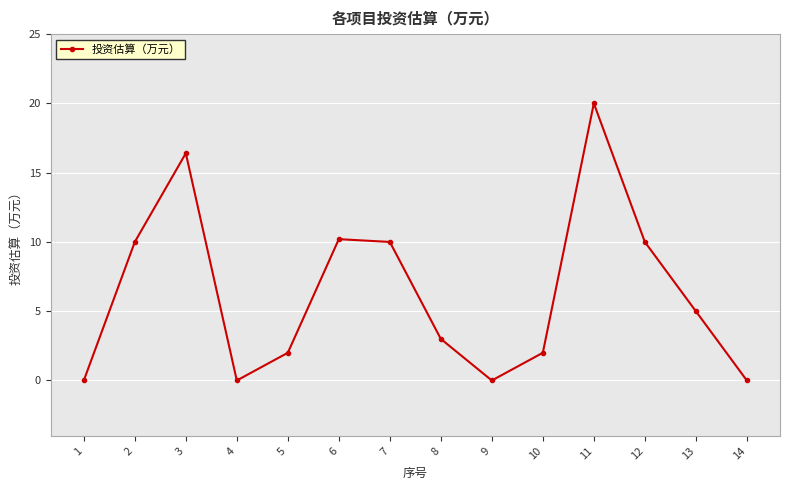

At which label does the data first exceed 5?

2